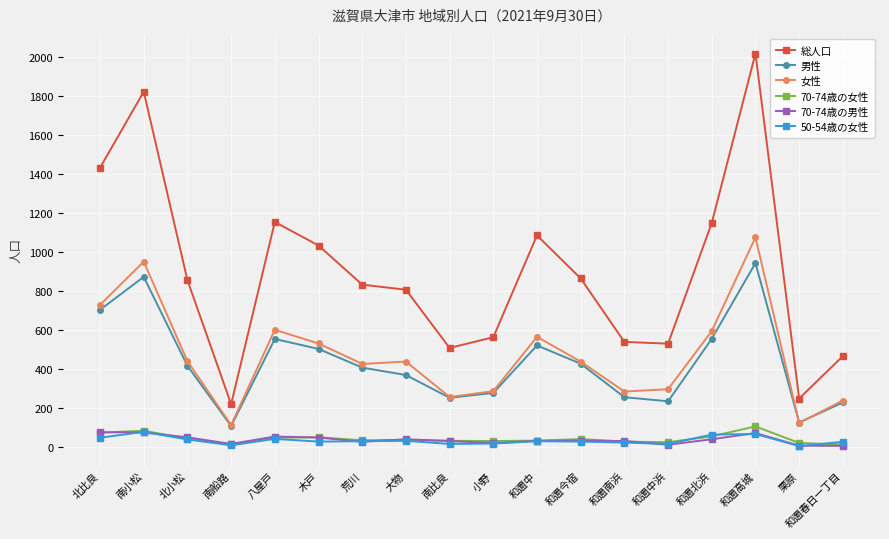

True or false: 70-74歳の男性 and 総人口 cross at least once.

False